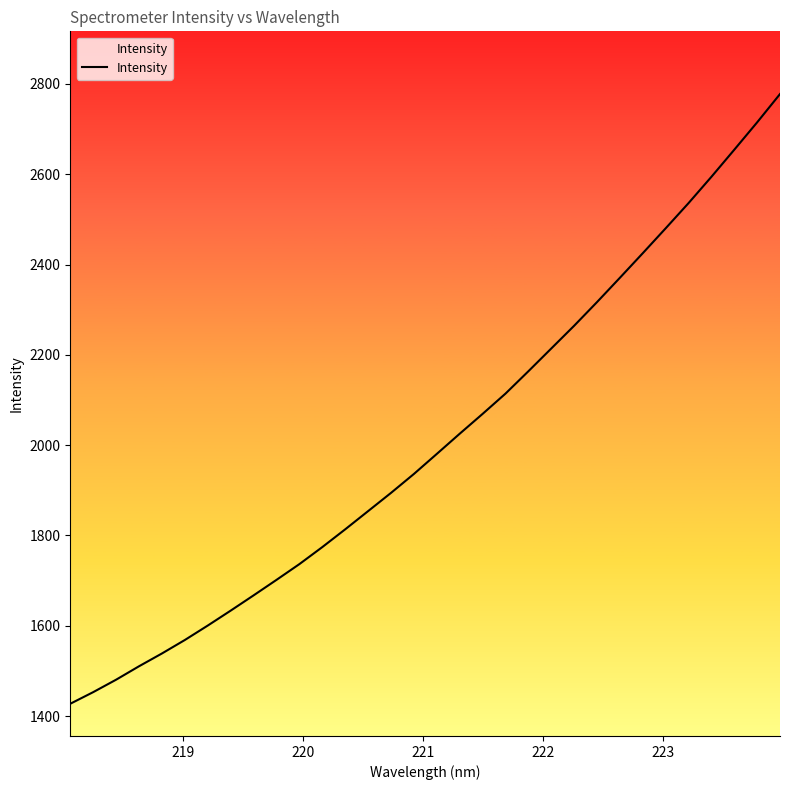

True or false: there are more than 1 points higher than both neighbors.

False